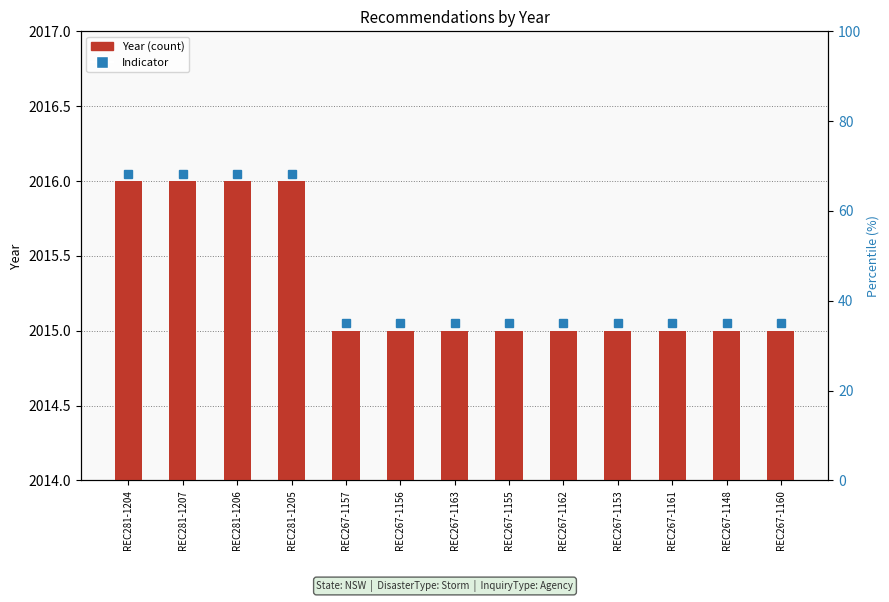

Approximately how many times larger is the value at REC267-1163 compared to REC281-1207?

0.5